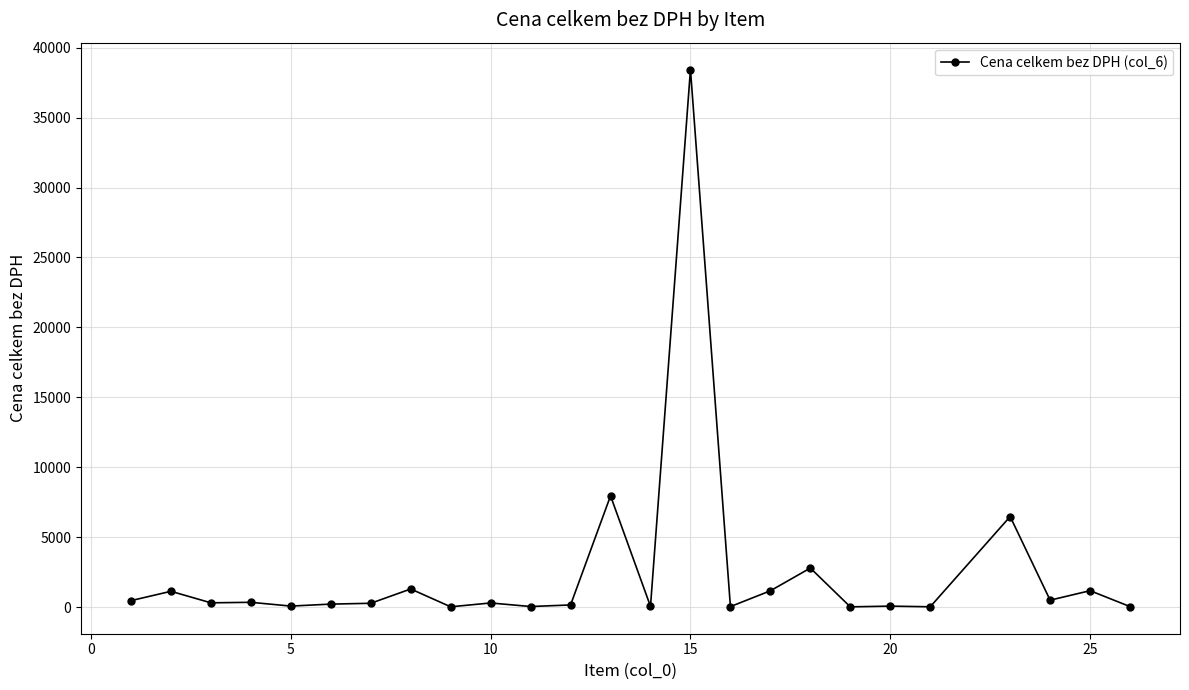

True or false: the data has more than 1 interior local peaks.

True